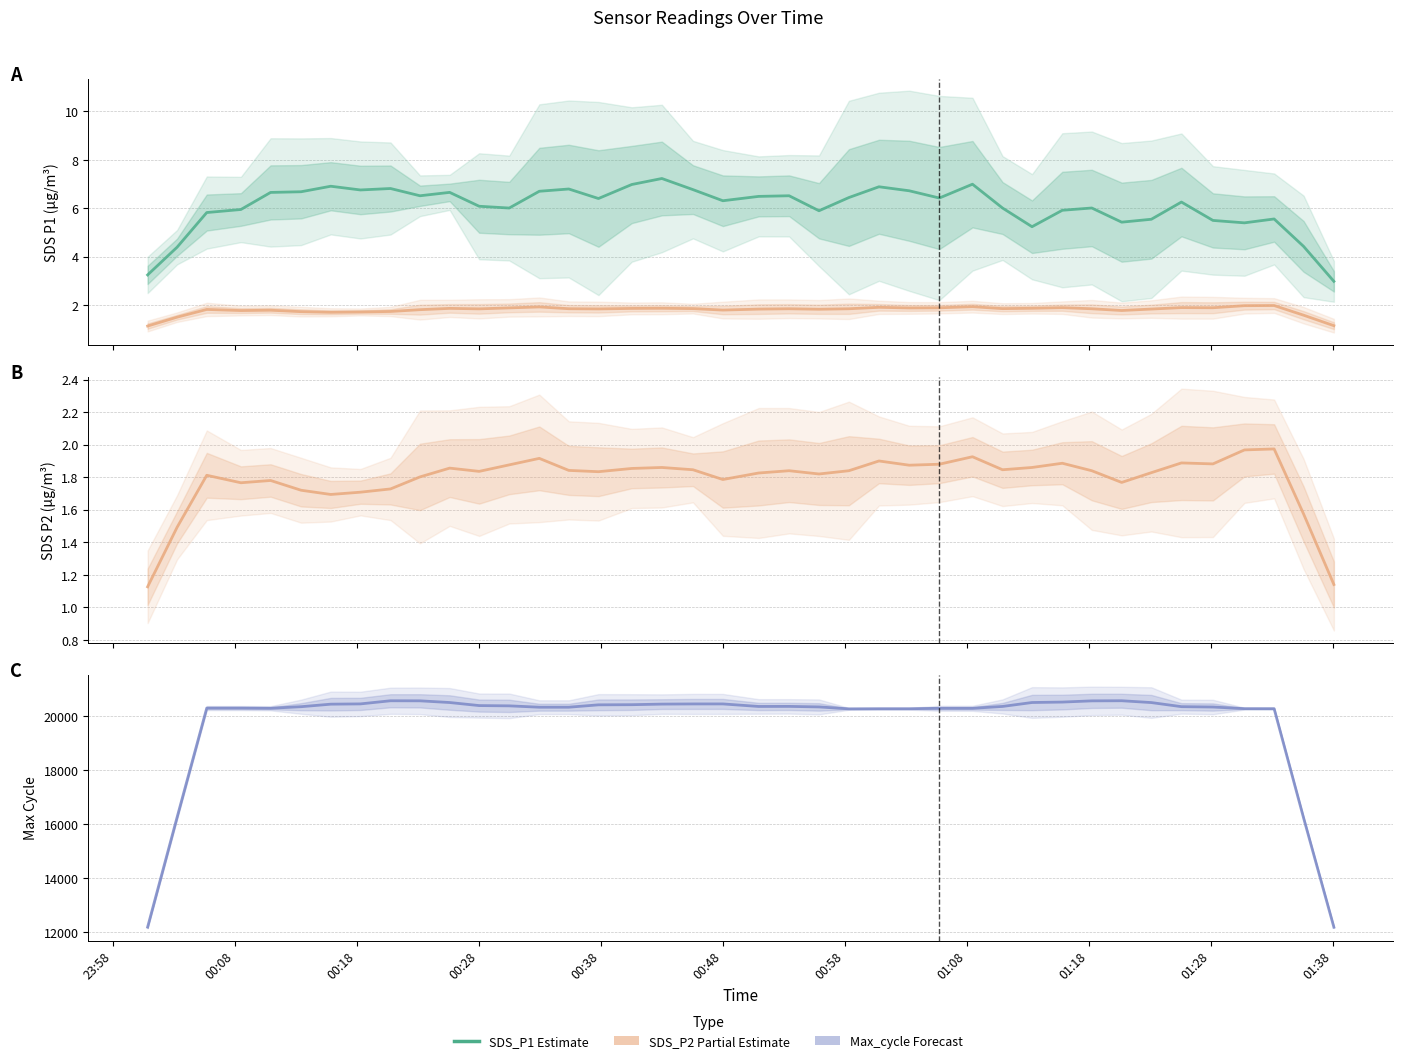

At which category is the sum across all series the highest?

01:18